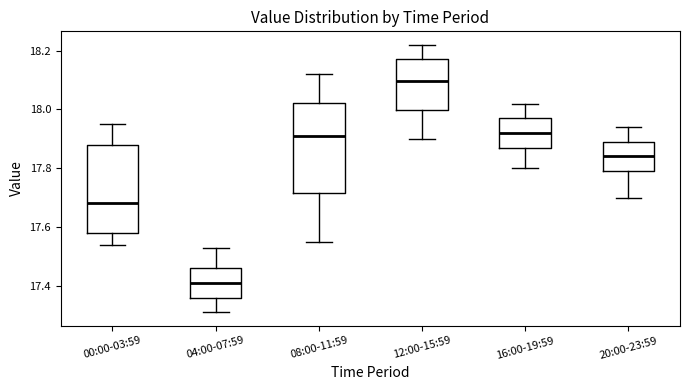

Reading left to right, read every box against the y-axis: the position of its median line, the range the box covers, and the ends of its whiskers. The values are not printed on the chart, so give them approximately, as read against the axis.

00:00-03:59: median 17.68, box 17.58 to 17.88, whiskers 17.54 to 17.96
04:00-07:59: median 17.42, box 17.36 to 17.46, whiskers 17.32 to 17.54
08:00-11:59: median 17.92, box 17.72 to 18.02, whiskers 17.56 to 18.12
12:00-15:59: median 18.10, box 18.00 to 18.18, whiskers 17.90 to 18.22
16:00-19:59: median 17.92, box 17.88 to 17.98, whiskers 17.80 to 18.02
20:00-23:59: median 17.84, box 17.80 to 17.90, whiskers 17.70 to 17.94